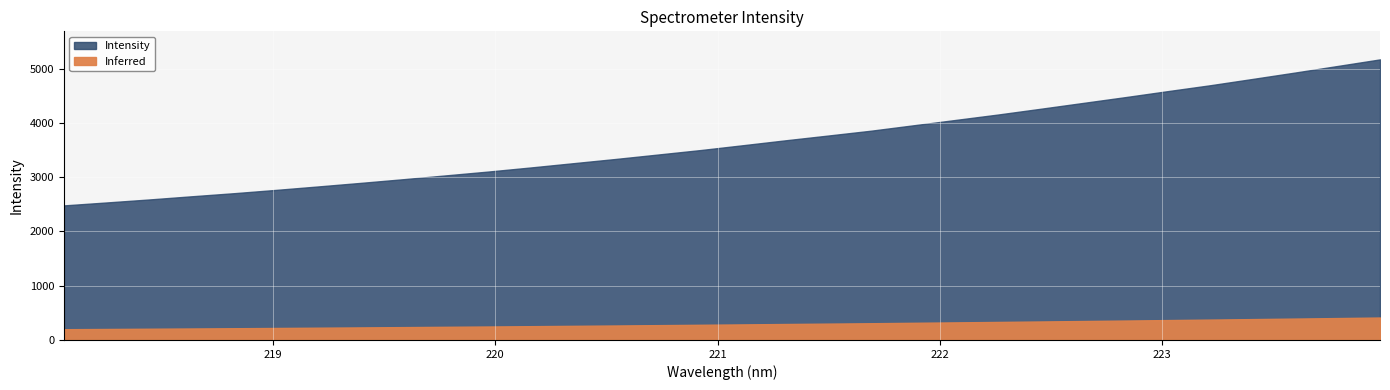

At which category does the chart reach its minimum across all series?

218.0596